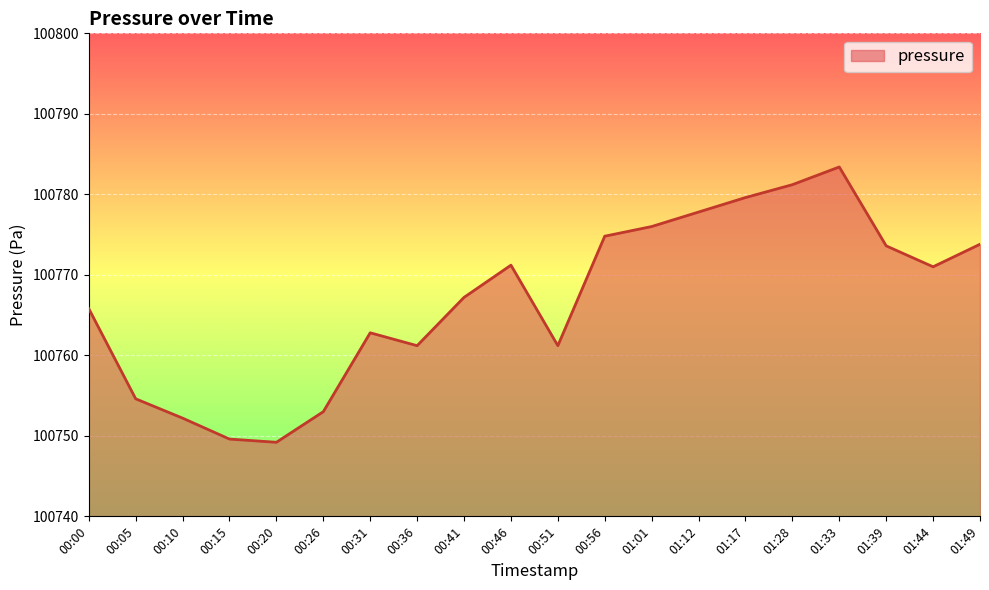

Between 01:39 and 00:10, which is larger?

01:39